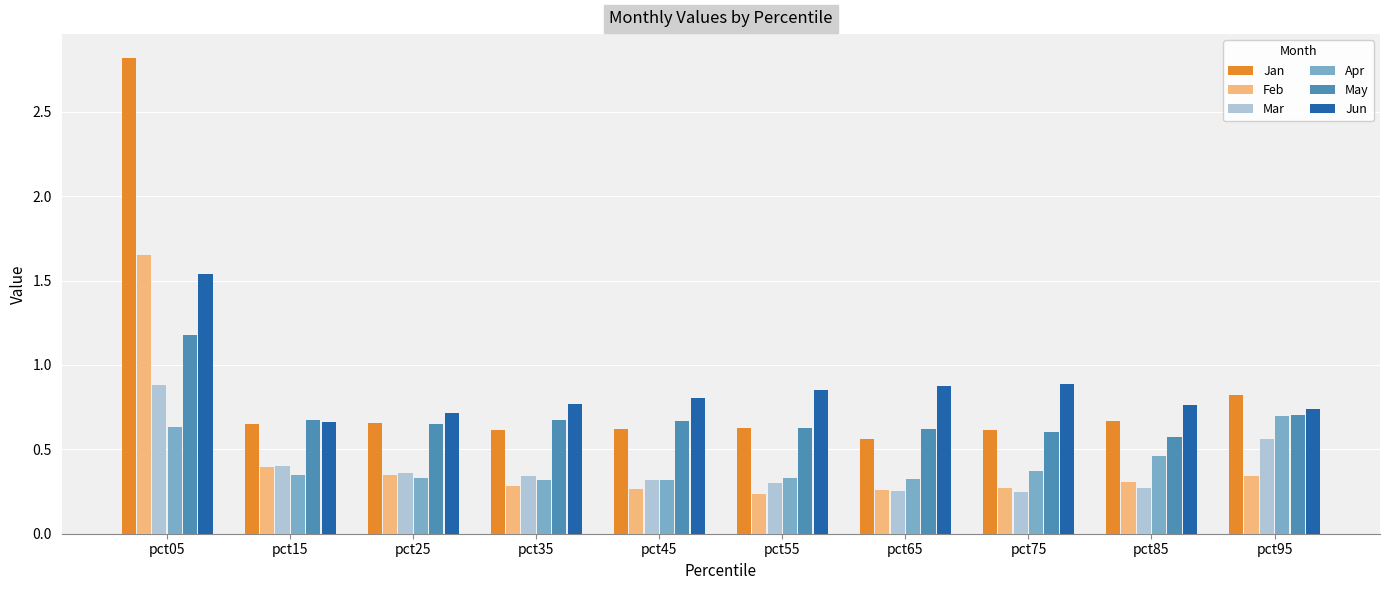

Count the number of data series in this chart.

6